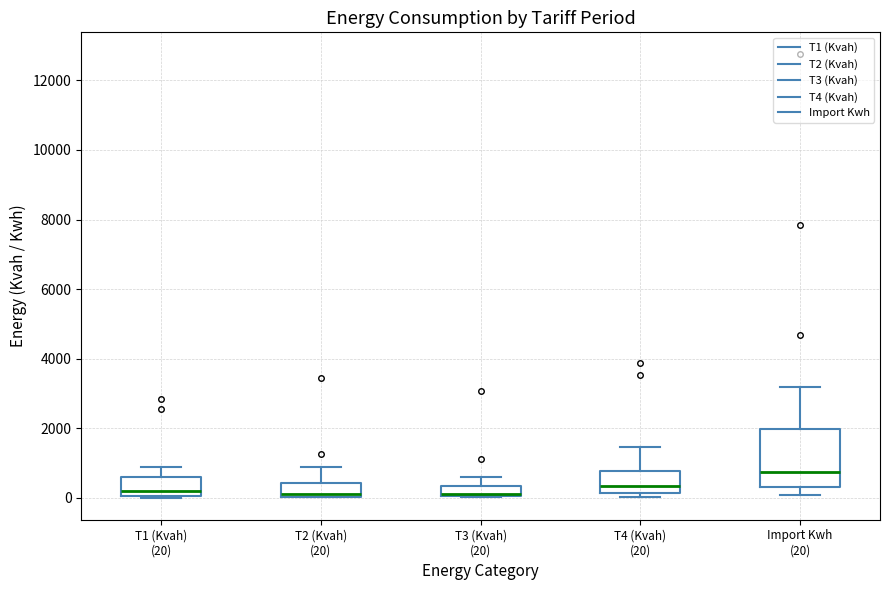

Where does the median line of the box for T1 (Kvah) (20) sit on the y-axis? The values are not printed on the chart, so give them approximately, as read against the axis.

200